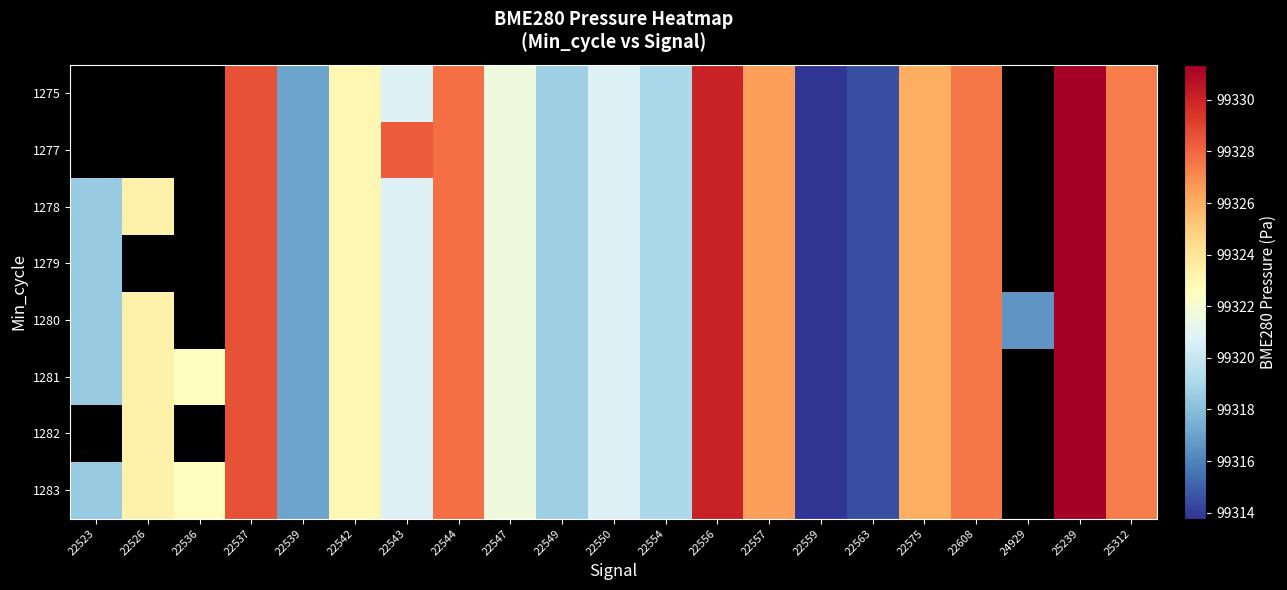

Is the value of 1283 at 22559 greater than the value of 1278 at 22550?

No